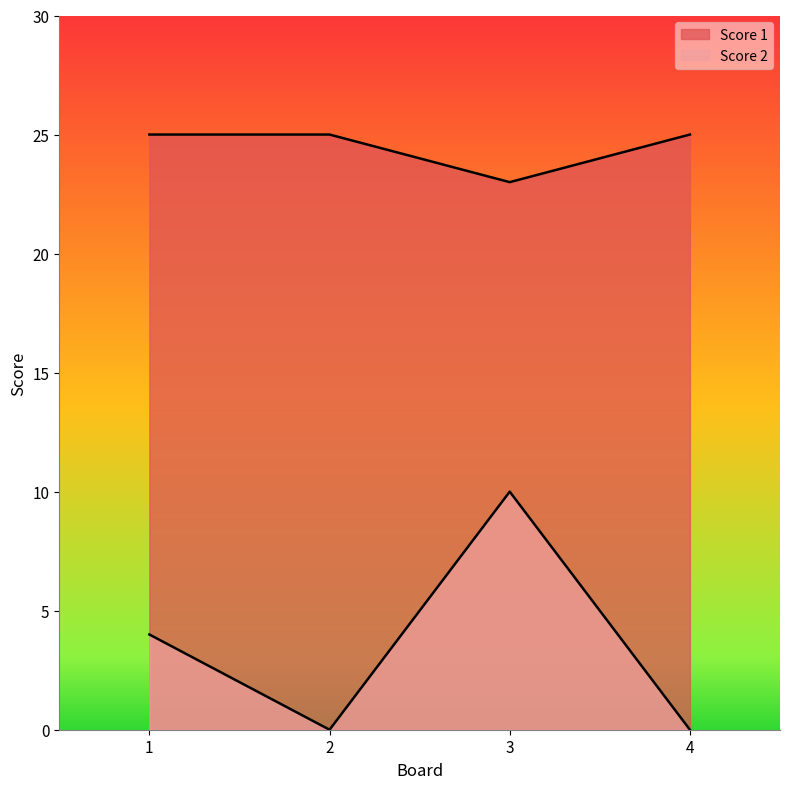

Reading left to right, list all the values displayed in this chart.

Score 1: 25	25	23	25
Score 2: 4	0	10	0